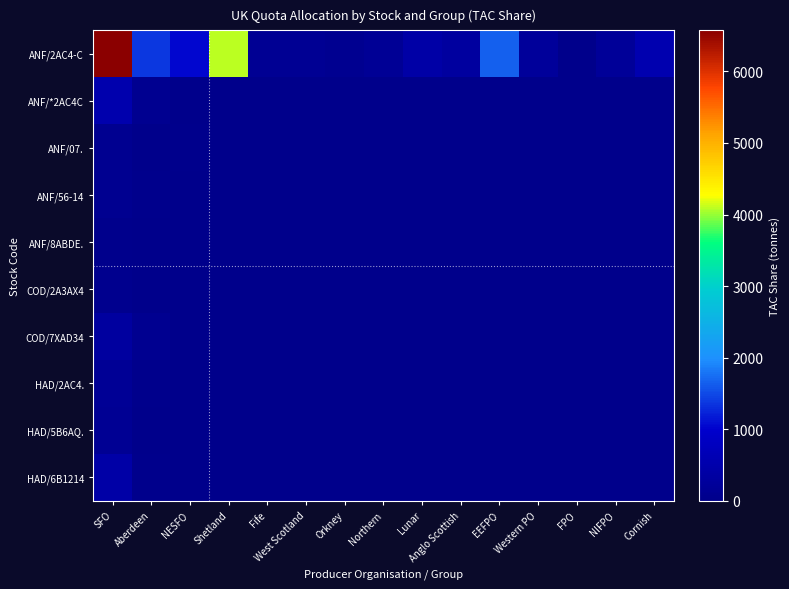

Reading left to right, list all the values displayed in this chart.

ANF/2AC4-C: SFO=6573.4	Aberdeen=1376.2	NESFO=1048.0	Shetland=4090.8	Fife=144.0	West Scotland=129.8	Orkney=90.1	Northern=161.0	Lunar=411.6	Anglo Scottish=317.0	EEFPO=1653.4	Western PO=232.6	FPO=21.6	NIFPO=221.8	Cornish=545.9
ANF/*2AC4C: SFO=514.6	Aberdeen=86.9	NESFO=17.9	Shetland=0.0	Fife=0.0	West Scotland=0.0	Orkney=0.0	Northern=0.0	Lunar=0.0	Anglo Scottish=0.0	EEFPO=0.0	Western PO=0.0	FPO=0.0	NIFPO=0.0	Cornish=0.0
ANF/07.: SFO=102.5	Aberdeen=0.1	NESFO=30.0	Shetland=0.0	Fife=0.0	West Scotland=0.0	Orkney=0.0	Northern=0.0	Lunar=0.0	Anglo Scottish=0.0	EEFPO=0.0	Western PO=0.0	FPO=0.0	NIFPO=0.0	Cornish=0.0
ANF/56-14: SFO=88.8	Aberdeen=47.9	NESFO=22.9	Shetland=1.6	Fife=0.0	West Scotland=0.0	Orkney=0.0	Northern=0.0	Lunar=0.0	Anglo Scottish=0.0	EEFPO=0.0	Western PO=0.0	FPO=0.0	NIFPO=0.0	Cornish=0.0
ANF/8ABDE.: SFO=41.3	Aberdeen=1.3	NESFO=0.0	Shetland=0.0	Fife=0.0	West Scotland=0.0	Orkney=0.0	Northern=0.0	Lunar=0.0	Anglo Scottish=0.0	EEFPO=0.0	Western PO=0.0	FPO=0.0	NIFPO=0.0	Cornish=0.0
COD/2A3AX4: SFO=60.8	Aberdeen=14.4	NESFO=0.0	Shetland=0.0	Fife=0.0	West Scotland=0.0	Orkney=0.0	Northern=0.0	Lunar=0.0	Anglo Scottish=0.0	EEFPO=0.0	Western PO=0.0	FPO=0.0	NIFPO=0.0	Cornish=0.0
COD/7XAD34: SFO=317.0	Aberdeen=90.1	NESFO=0.0	Shetland=0.0	Fife=0.0	West Scotland=0.0	Orkney=0.0	Northern=0.0	Lunar=0.0	Anglo Scottish=0.0	EEFPO=0.0	Western PO=0.0	FPO=0.0	NIFPO=0.0	Cornish=0.0
HAD/2AC4.: SFO=161.0	Aberdeen=30.0	NESFO=0.0	Shetland=0.0	Fife=0.0	West Scotland=0.0	Orkney=0.0	Northern=0.0	Lunar=0.0	Anglo Scottish=0.0	EEFPO=0.0	Western PO=0.0	FPO=0.0	NIFPO=0.0	Cornish=0.0
HAD/5B6AQ.: SFO=129.8	Aberdeen=22.9	NESFO=0.0	Shetland=0.0	Fife=0.0	West Scotland=0.0	Orkney=0.0	Northern=0.0	Lunar=0.0	Anglo Scottish=0.0	EEFPO=0.0	Western PO=0.0	FPO=0.0	NIFPO=0.0	Cornish=0.0
HAD/6B1214: SFO=411.6	Aberdeen=47.9	NESFO=0.0	Shetland=0.0	Fife=0.0	West Scotland=0.0	Orkney=0.0	Northern=0.0	Lunar=0.0	Anglo Scottish=0.0	EEFPO=0.0	Western PO=0.0	FPO=0.0	NIFPO=0.0	Cornish=0.0